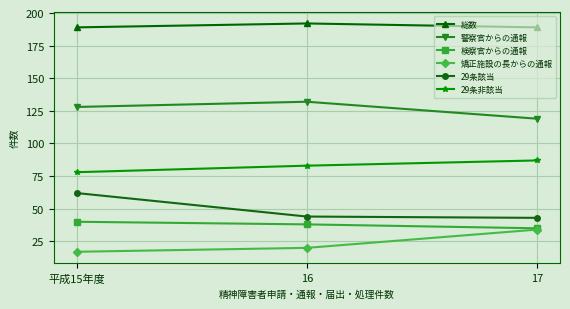

What is the sum of the 矯正施設の長からの通報 values at 平成15年度 and 17?

51